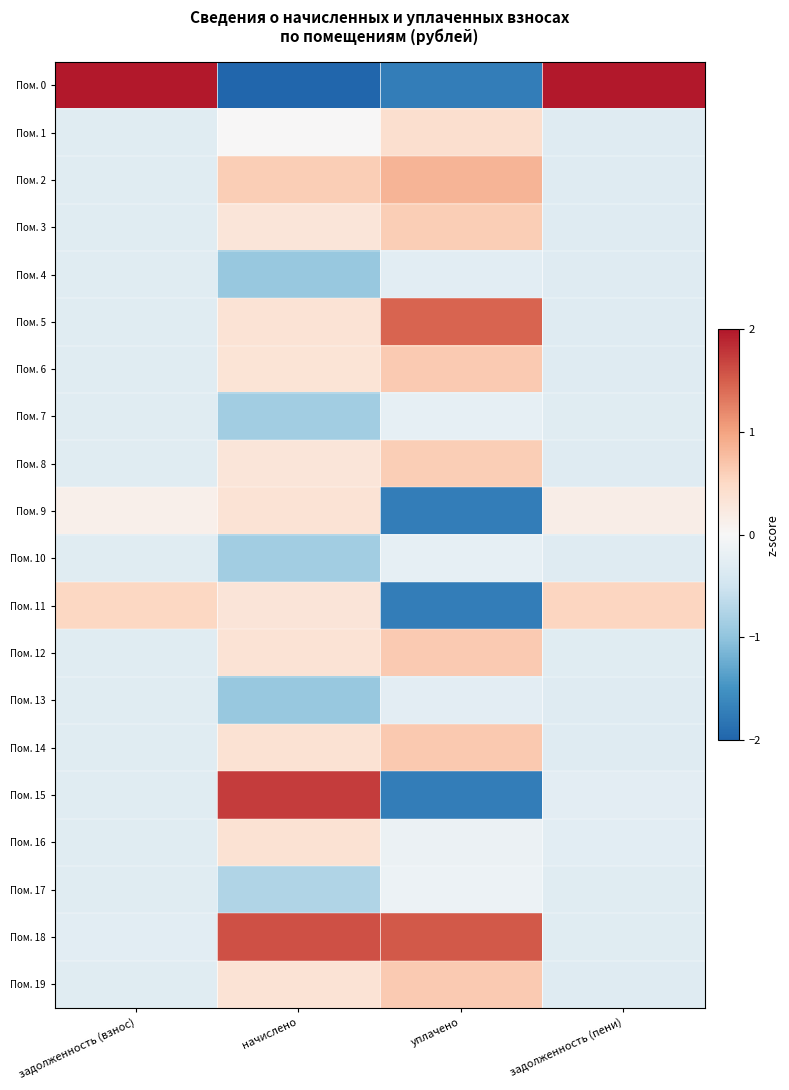

List the series in order of their peak value, highest first.

Пом. 0, Пом. 15, Пом. 18, Пом. 5, Пом. 2, Пом. 14, Пом. 12, Пом. 19, Пом. 6, Пом. 8, Пом. 3, Пом. 11, Пом. 1, Пом. 16, Пом. 9, Пом. 17, Пом. 10, Пом. 7, Пом. 13, Пом. 4